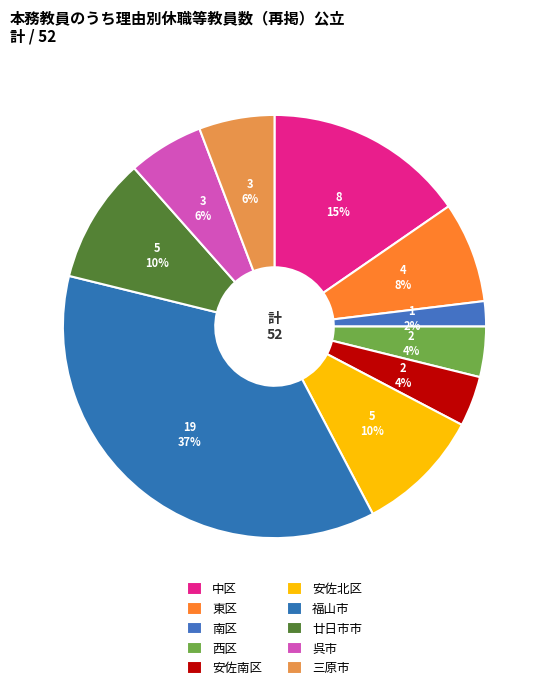

What is the ratio of the value at 西区 to the value at 三原市?

0.7